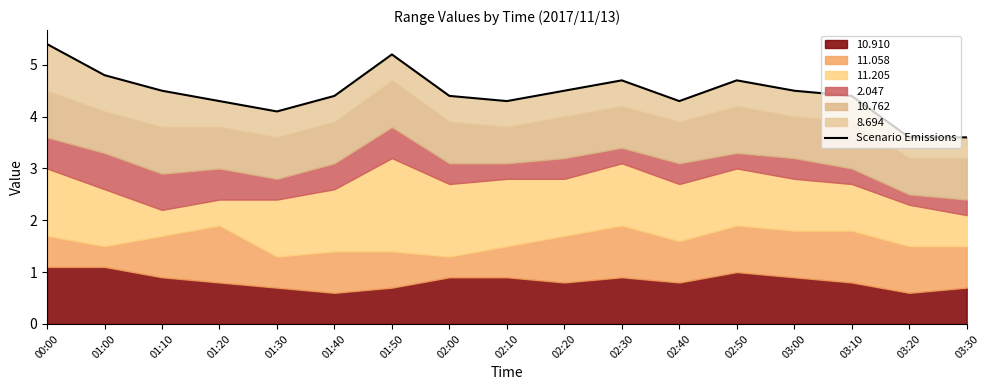

What is the ratio of the value at 01:40 to the value at 01:50?

0.8